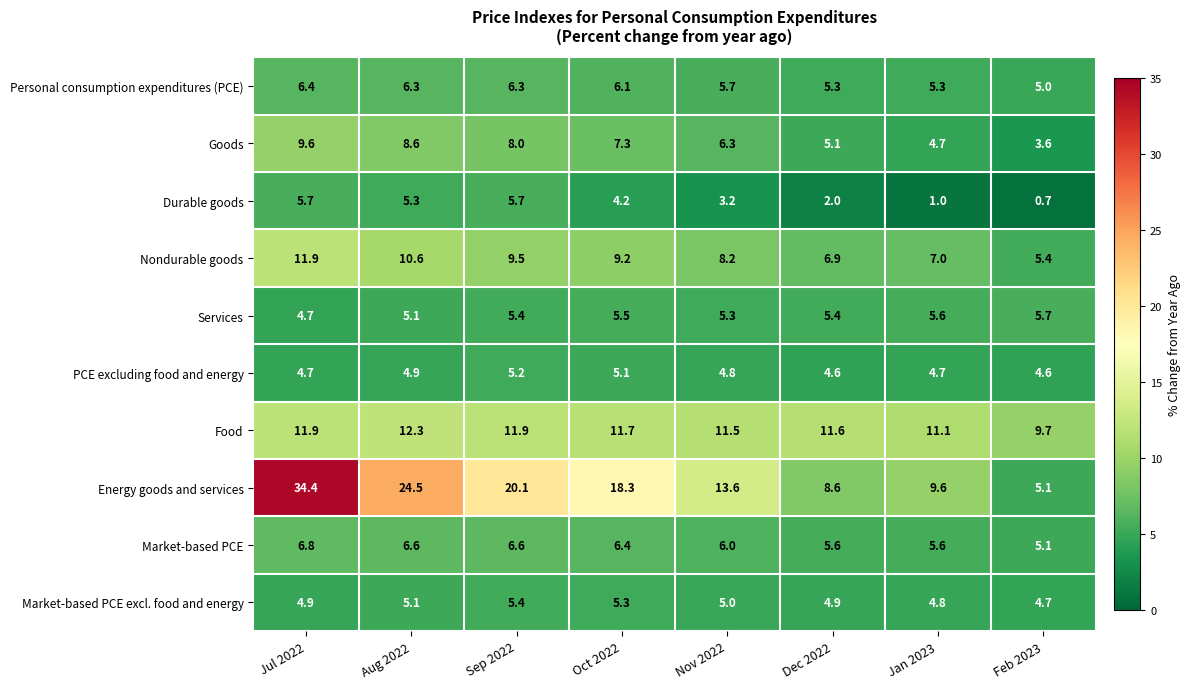

At which label does Durable goods first exceed 4?

Jul 2022